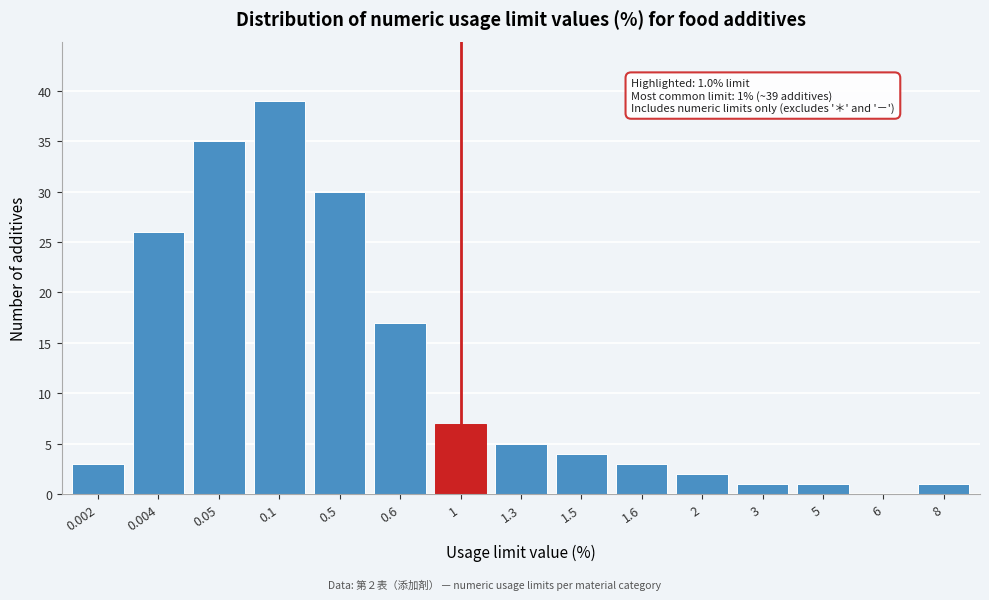

Reading right to left, transcribe all the data shown in this chart.

8=1	6=0	5=1	3=1	2=2	1.6=3	1.5=4	1.3=5	1=7	0.6=17	0.5=30	0.1=39	0.05=35	0.004=26	0.002=3